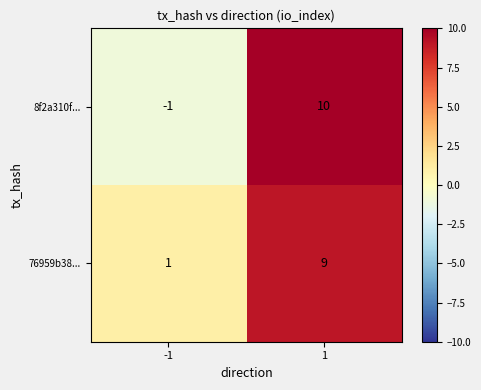

The value of 76959b38... at 1 is 3. True or false?

False